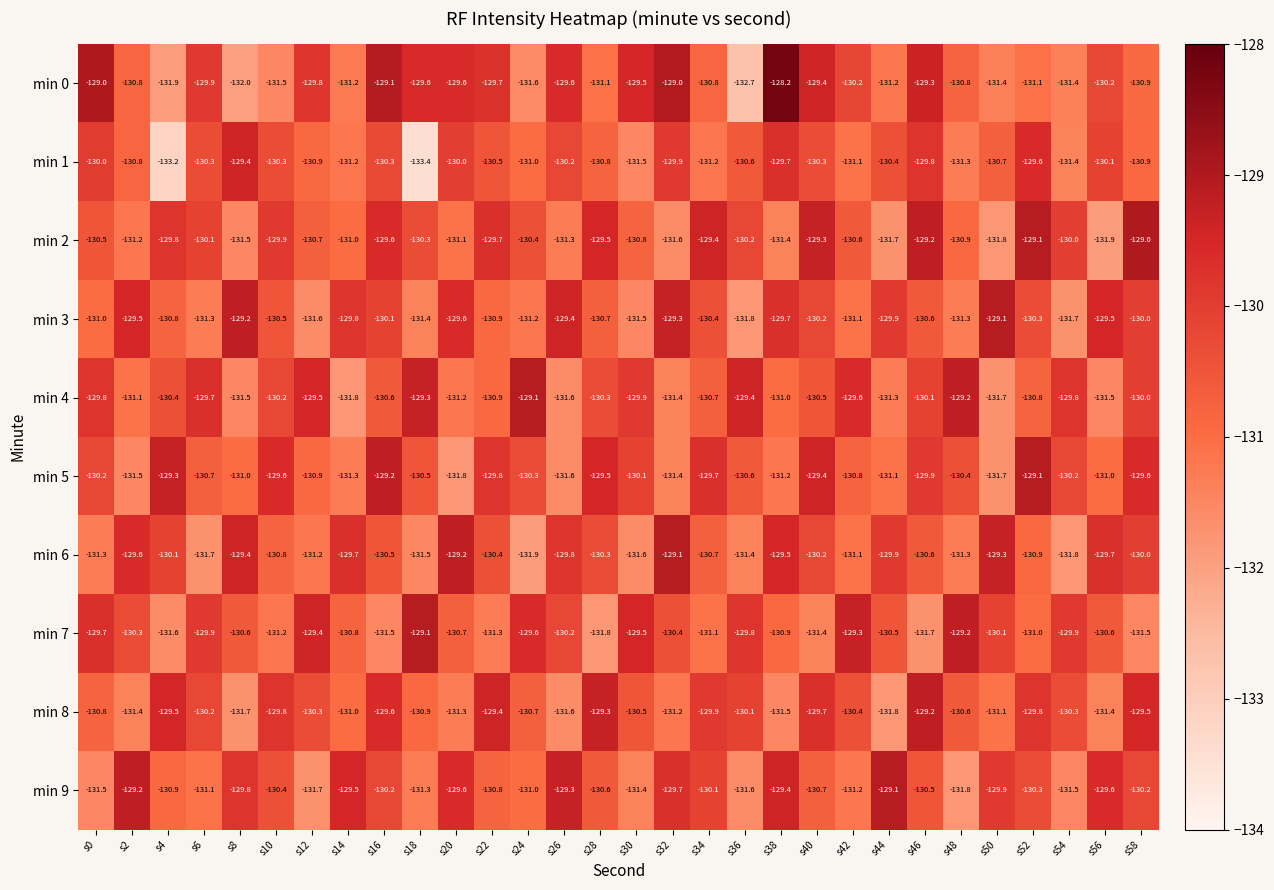

At which category is the sum across all series the highest?

s16